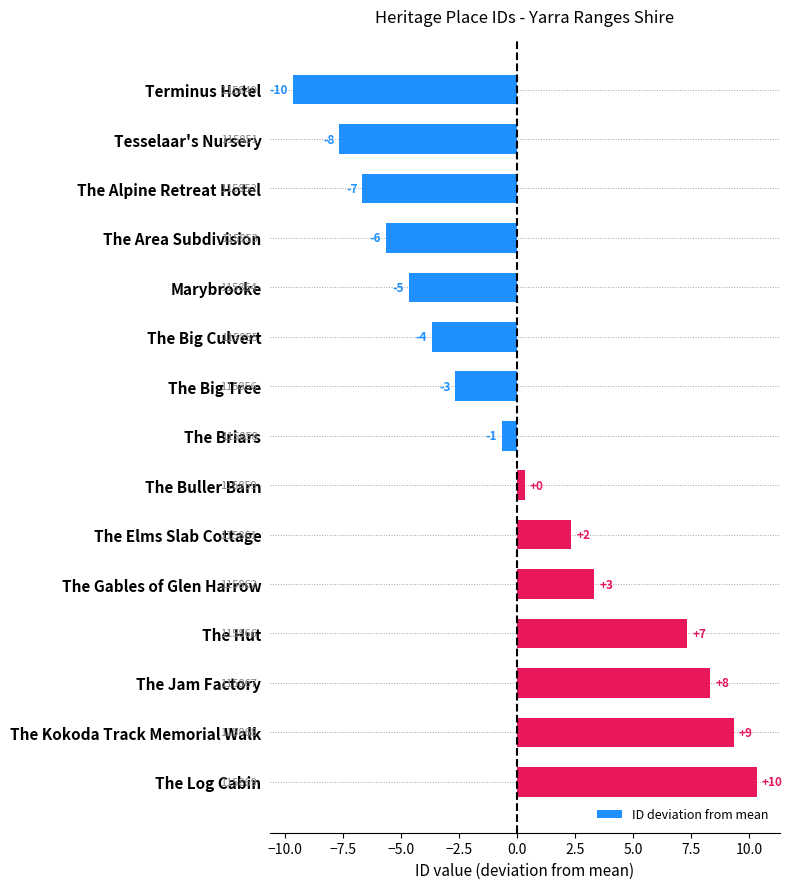

What is the difference between the maximum and minimum values?

20.0